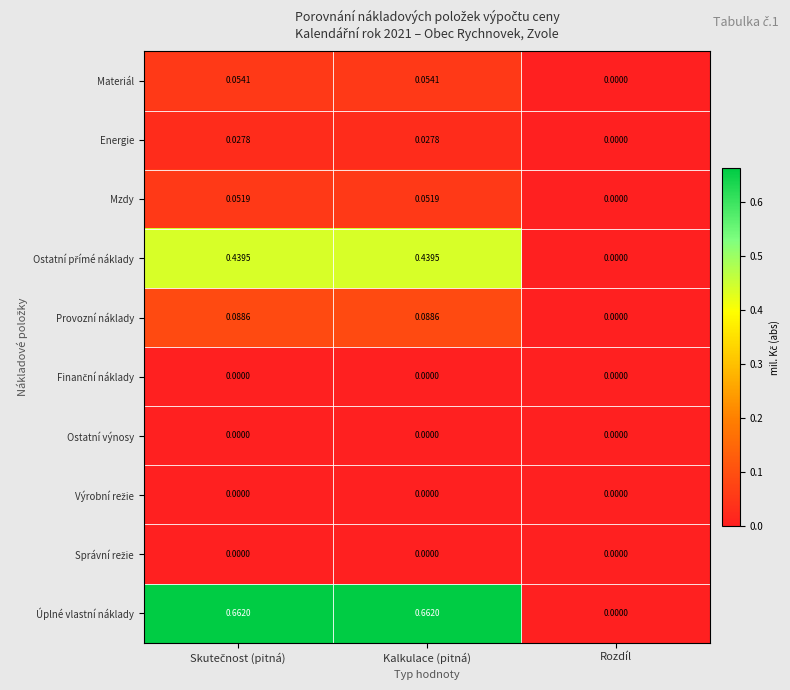

Which series has the largest total across all categories?

Úplné vlastní náklady